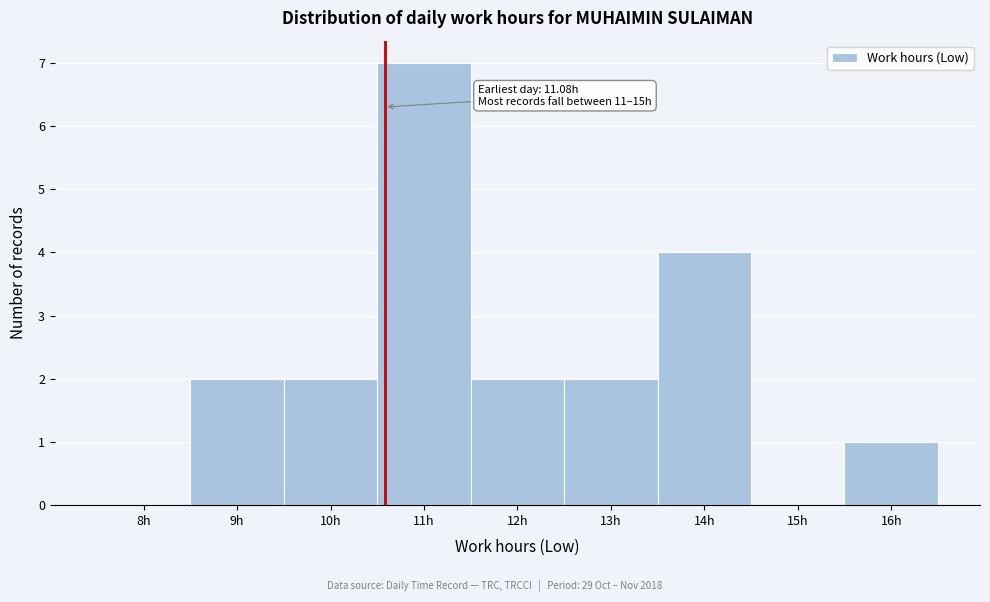

Reading left to right, extract all data points from this chart.

8h=0	9h=2	10h=2	11h=7	12h=2	13h=2	14h=4	15h=0	16h=1